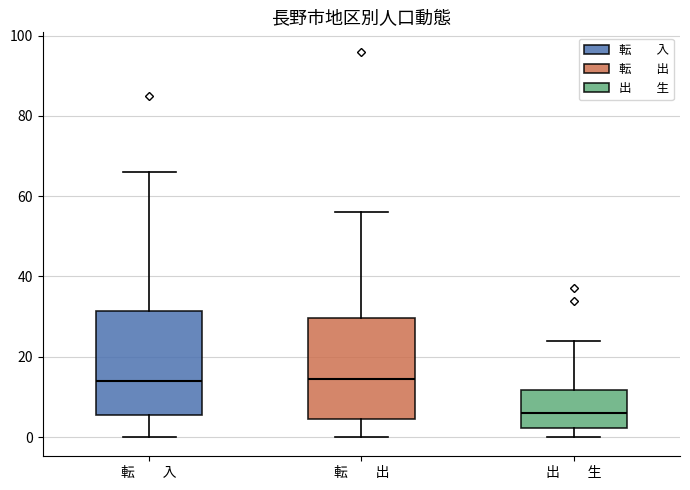

Which box has the lowest median line?

出 生